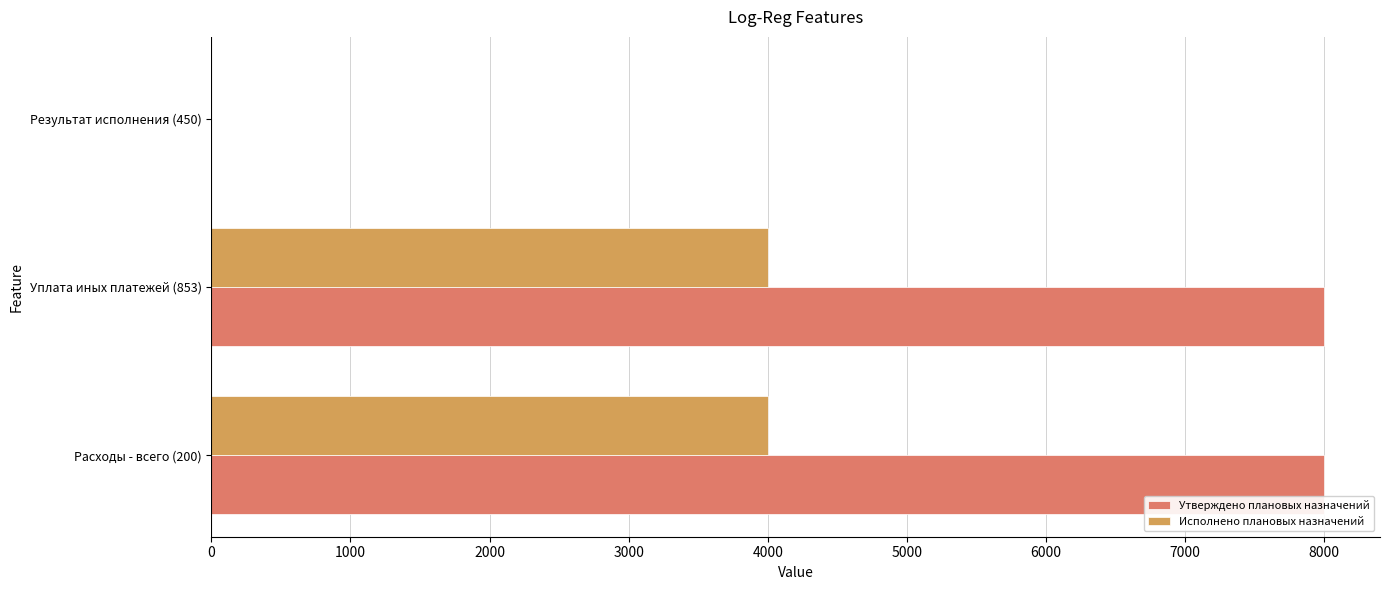

What is the sum of the Исполнено плановых назначений values at Расходы - всего (200) and Результат исполнения (450)?

4000